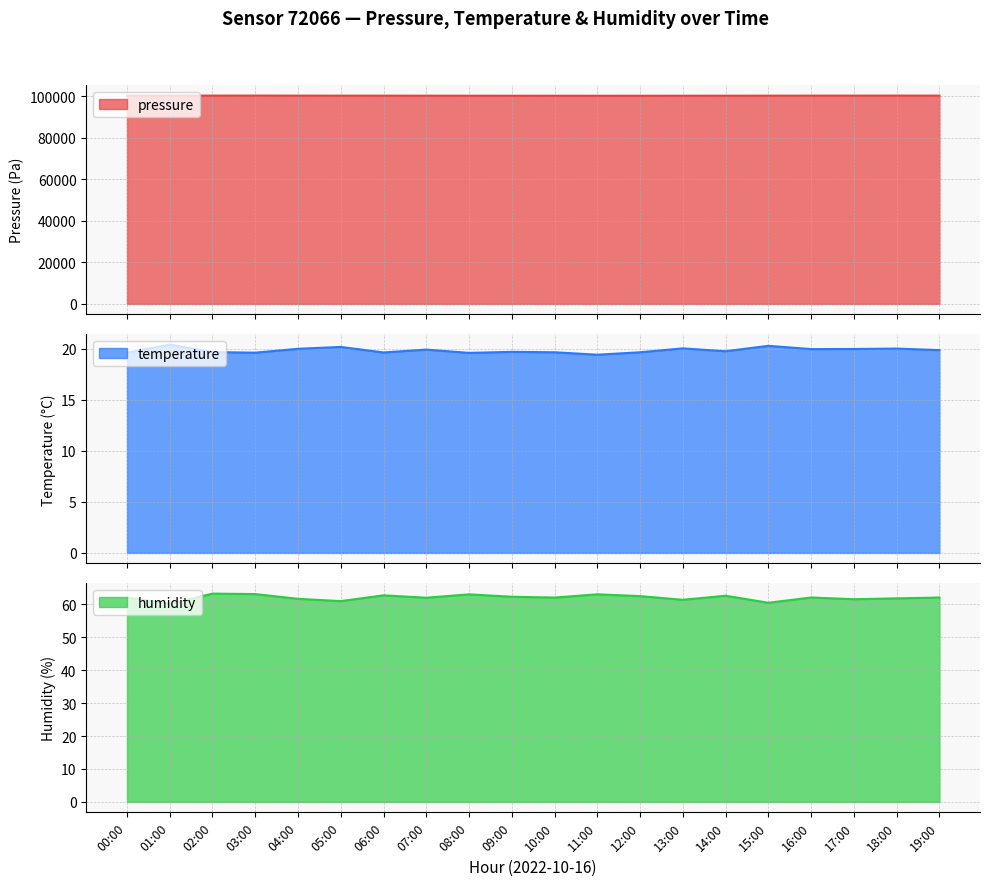

True or false: temperature and humidity intersect in this chart.

False